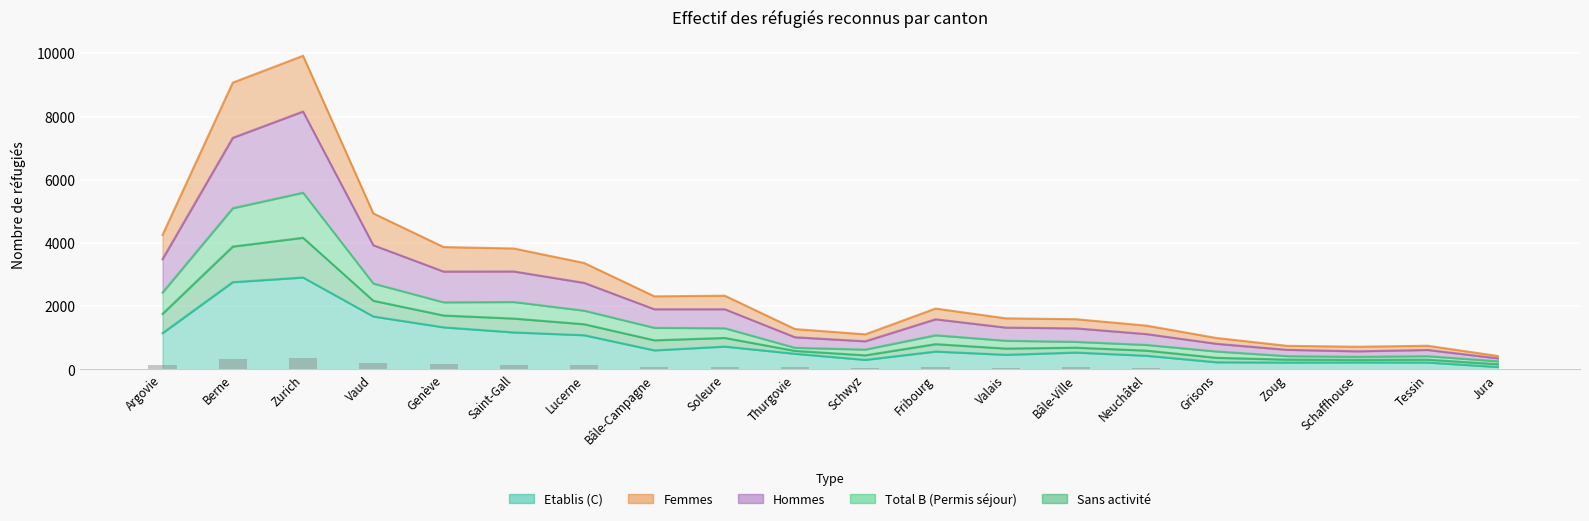

What value does the Etablis (C) series have at Schwyz?

300